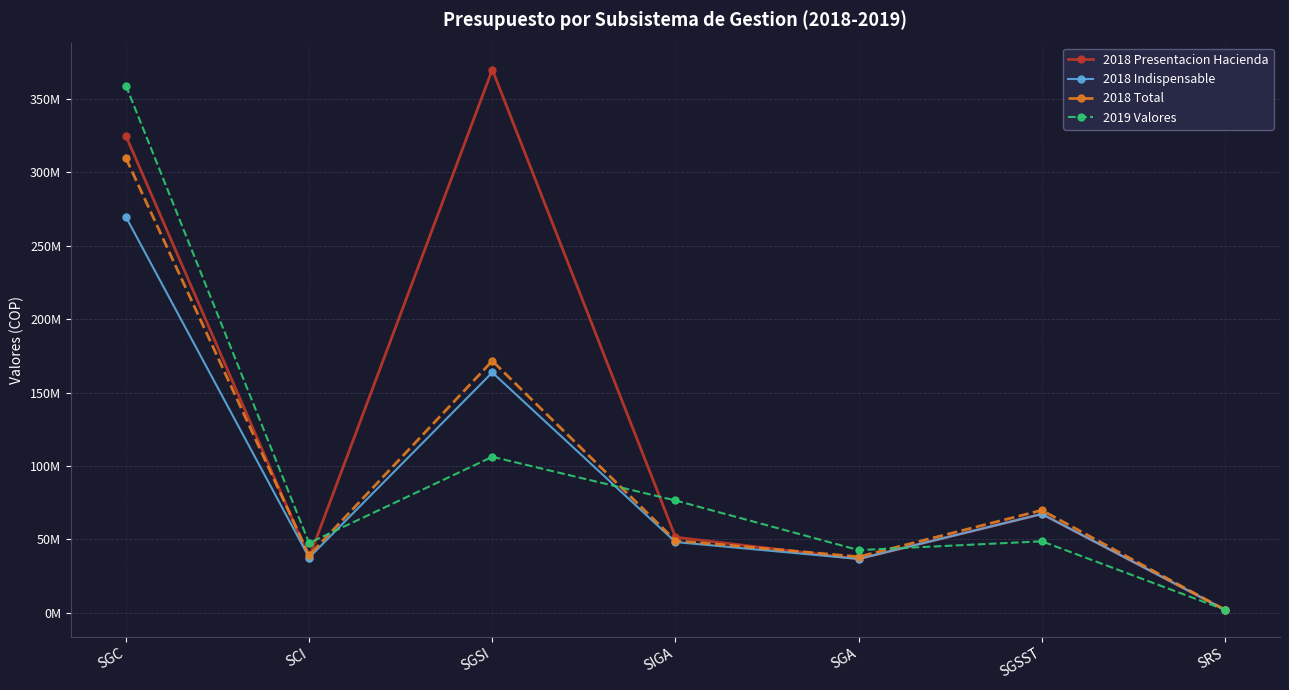

Which series has the largest total across all categories?

2018 Presentacion Hacienda